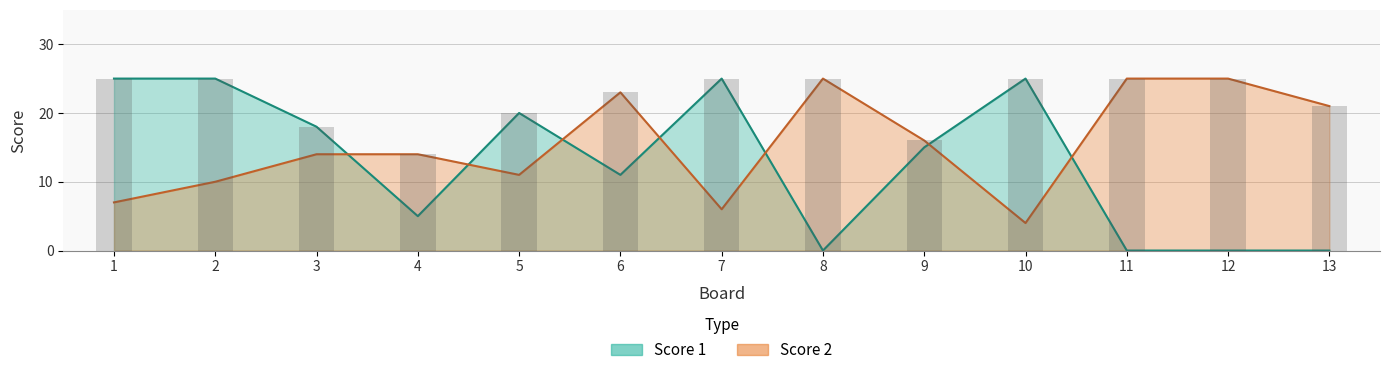

Is it true that Score 1 equals 7 at 3?

False